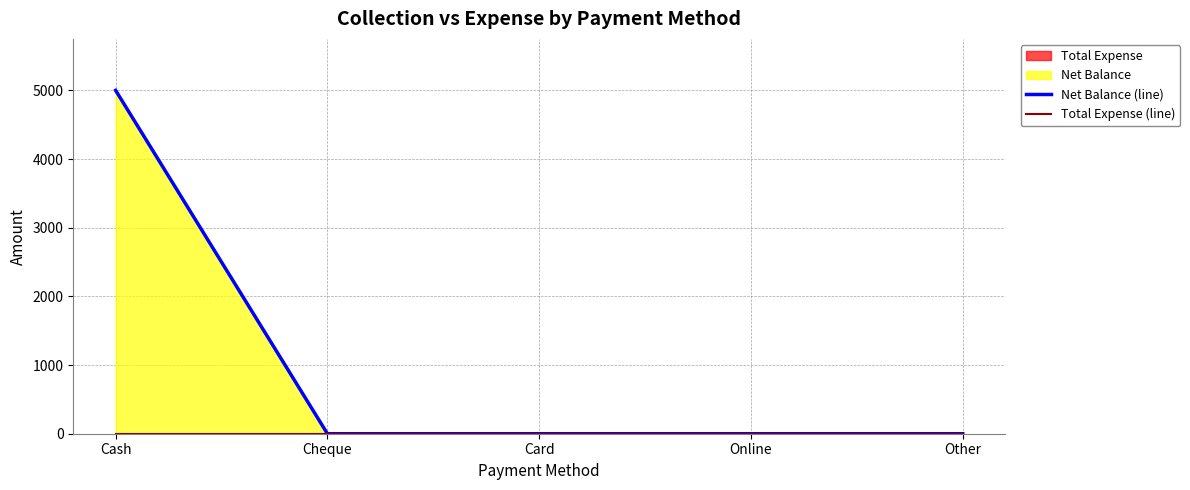

Where is Total Expense (line) nearest to the value 0?

Cash